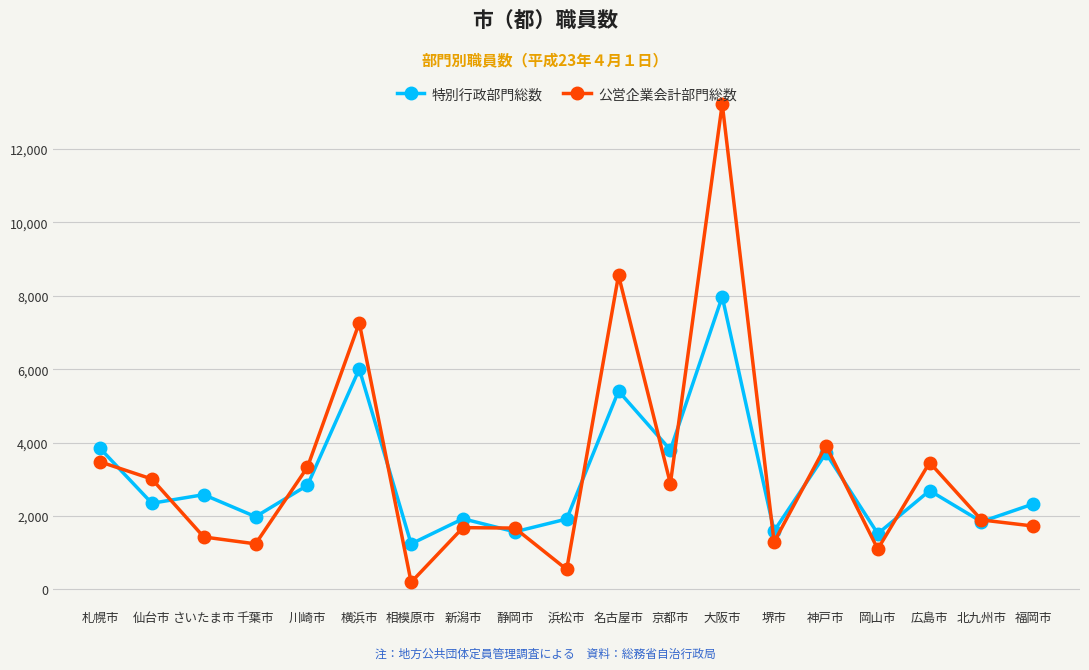

Rank the series by their maximum value, from lowest to highest.

特別行政部門総数, 公営企業会計部門総数